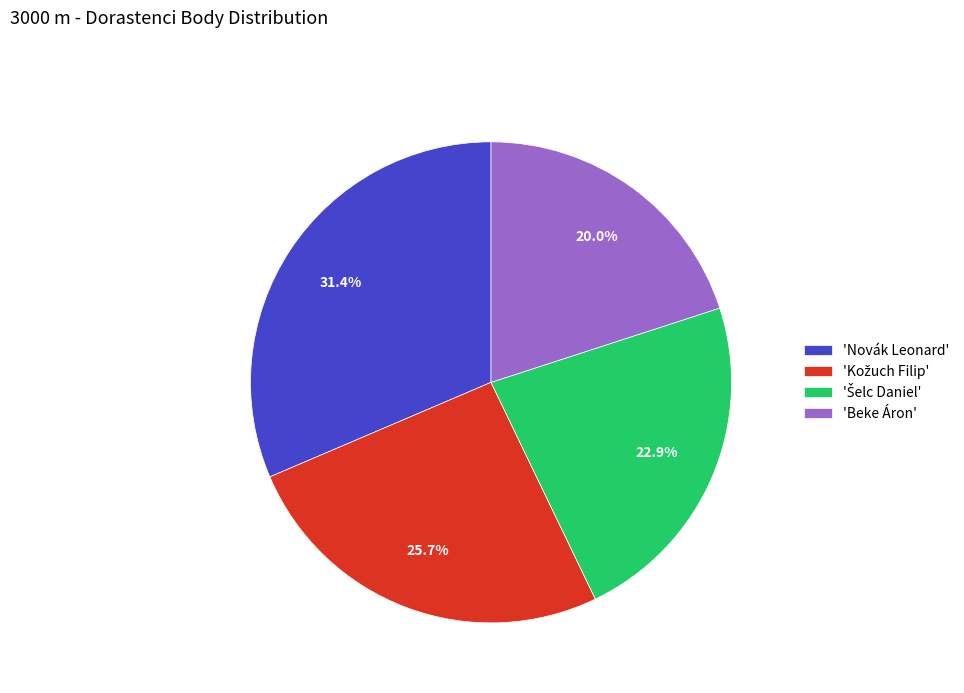

Which category has the biggest portion of the pie?

'Novák Leonard'